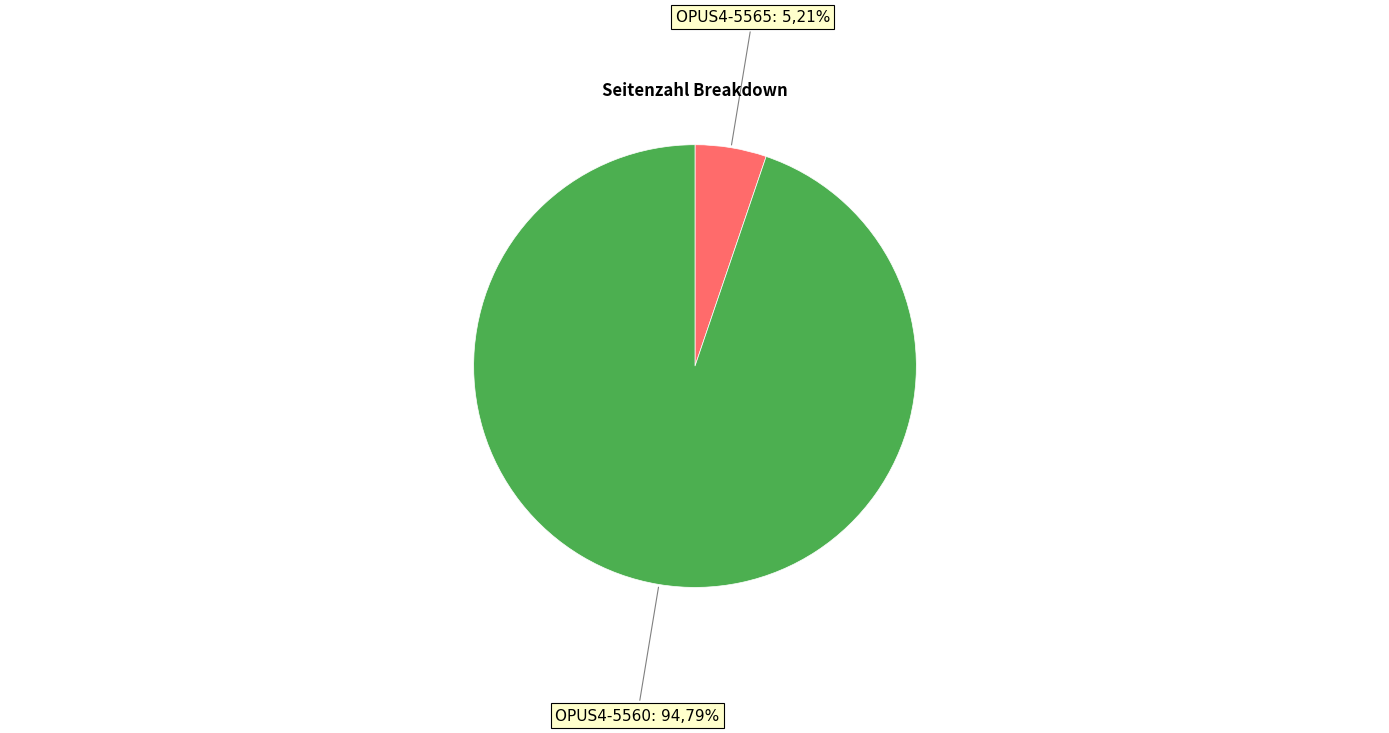

How many segments does this pie chart have?

2